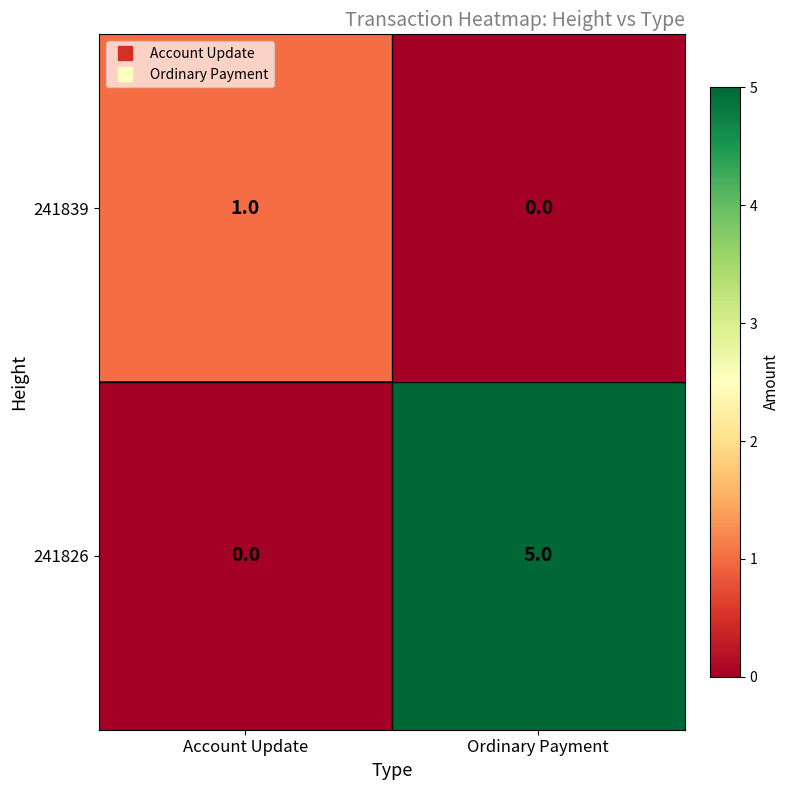

What is the total value across all series at Ordinary Payment?

5